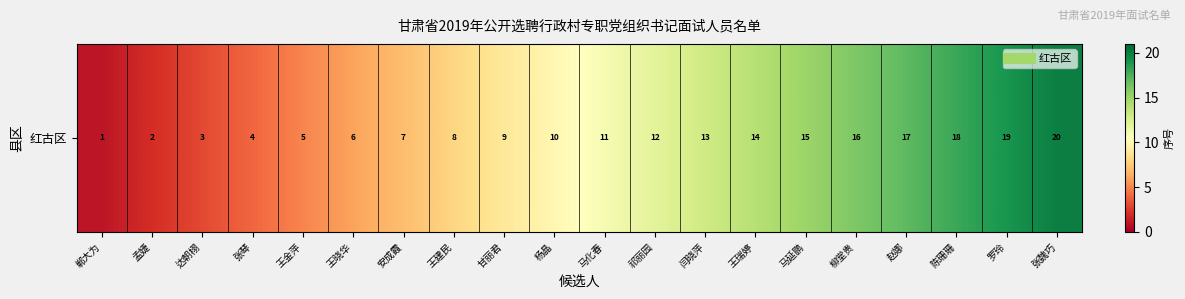

What is the minimum value shown in the chart?

1